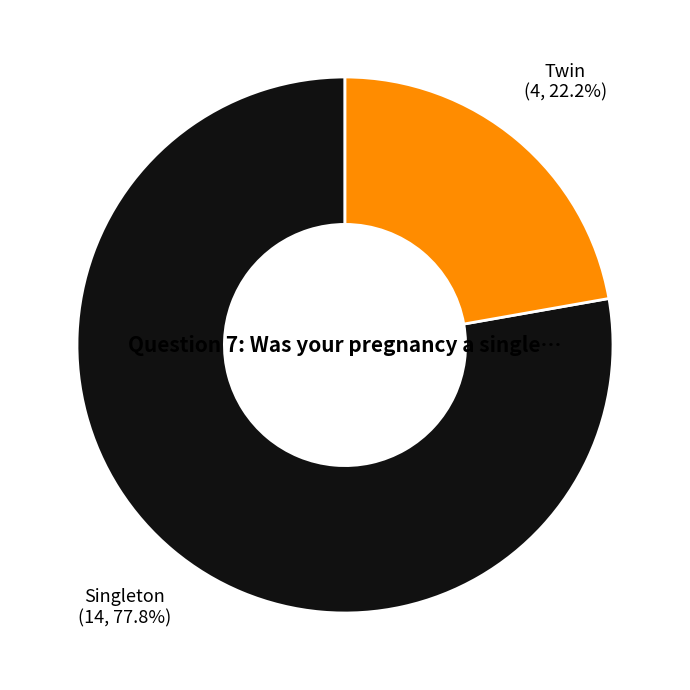

What is the ratio of the value at Singleton to the value at Twin?

3.5